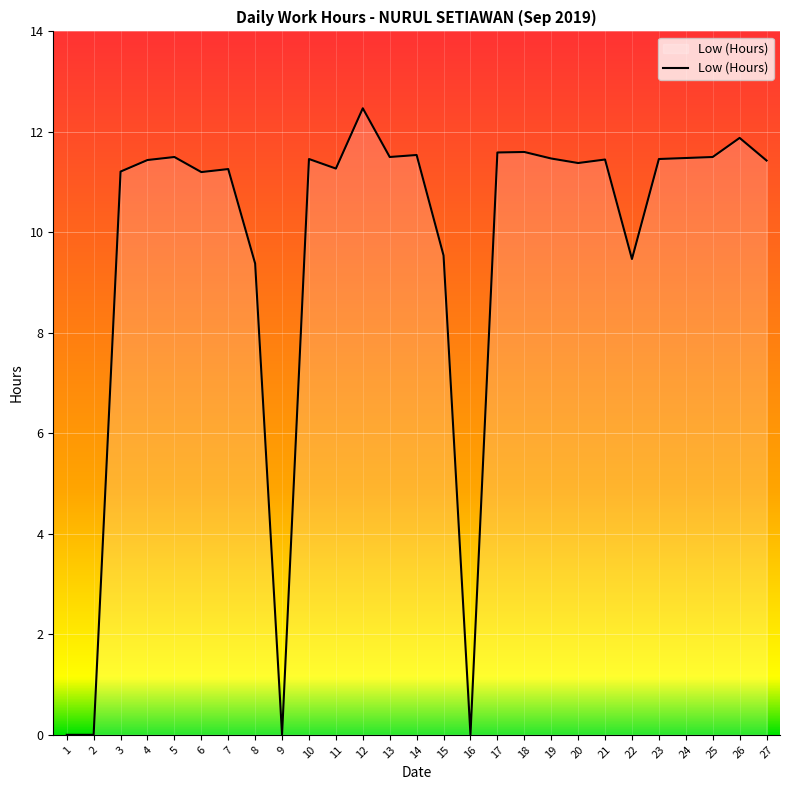

What is the difference between the maximum and minimum values?

12.5